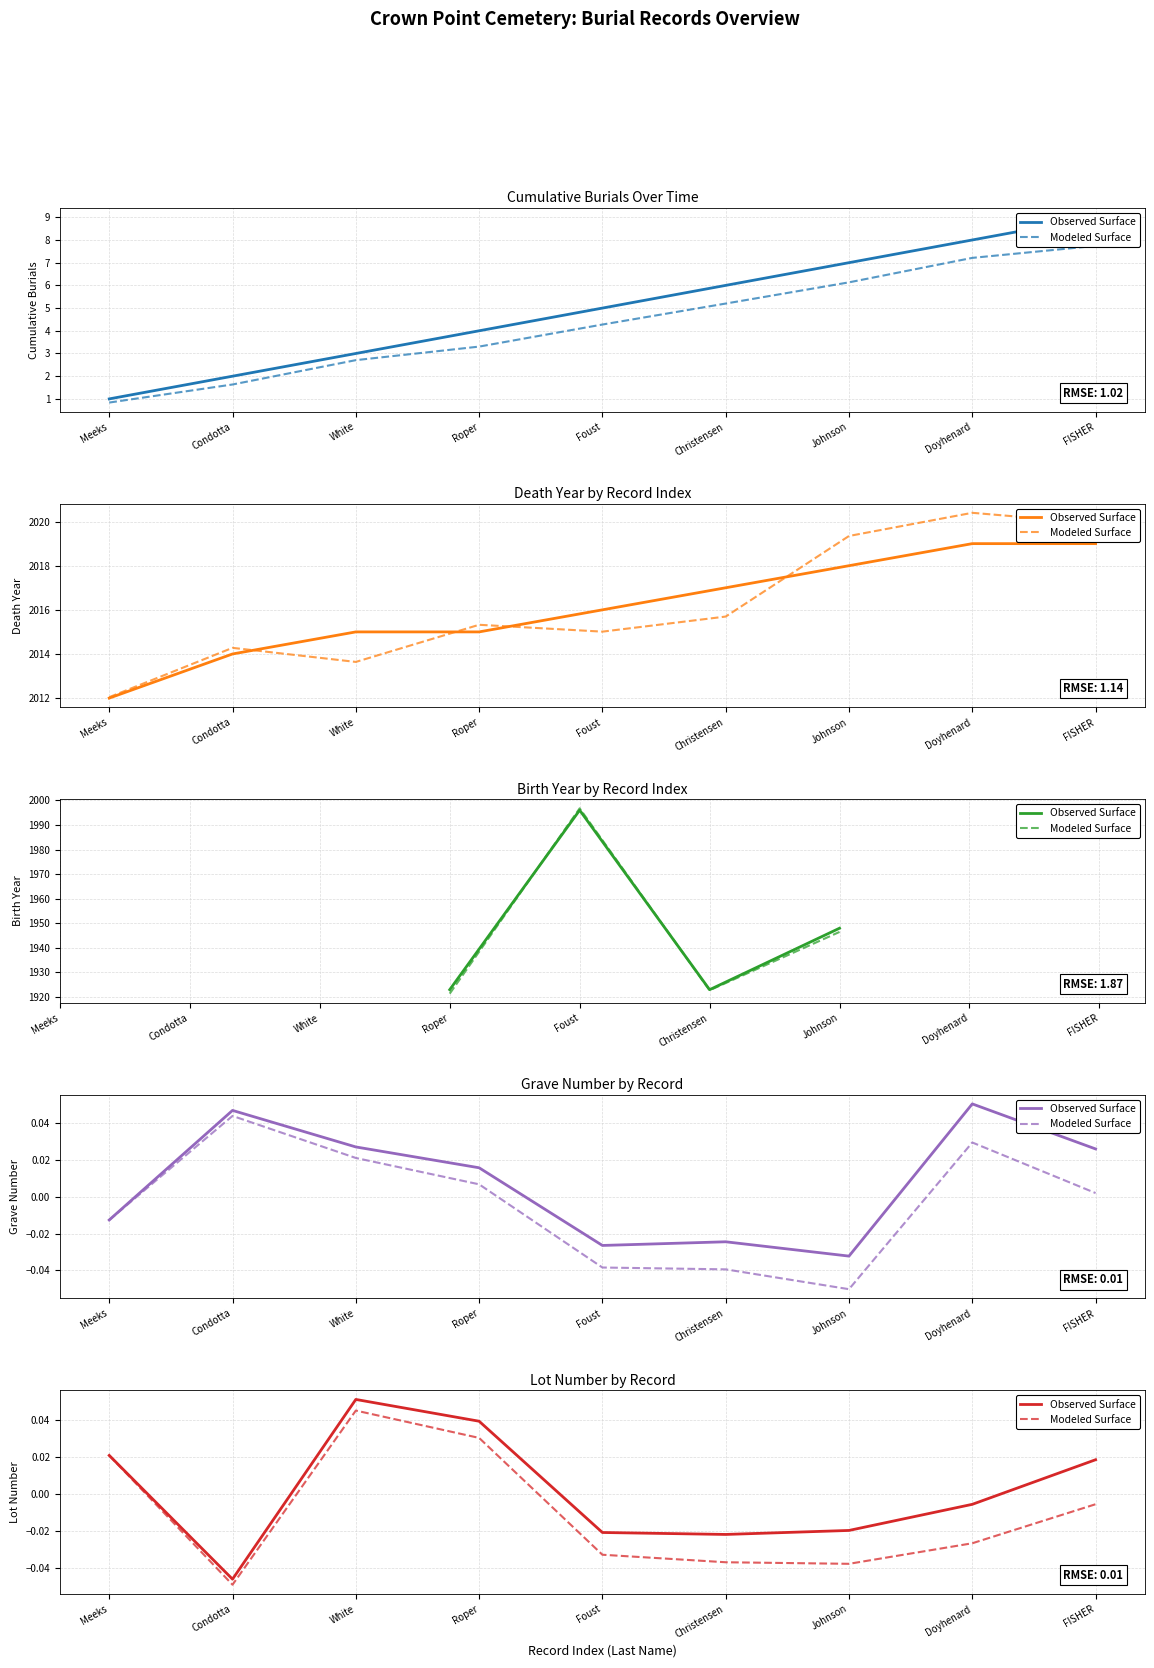

True or false: Modeled Surface has a value of -0.0 at Condotta.

False